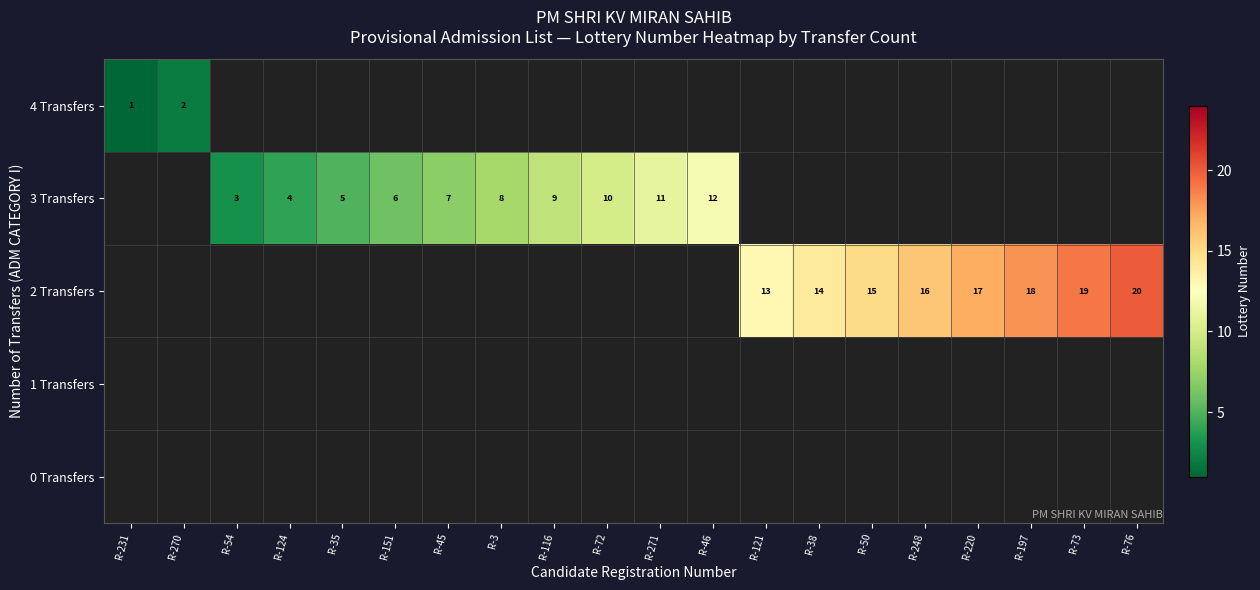

What is the greatest value displayed?

20.0